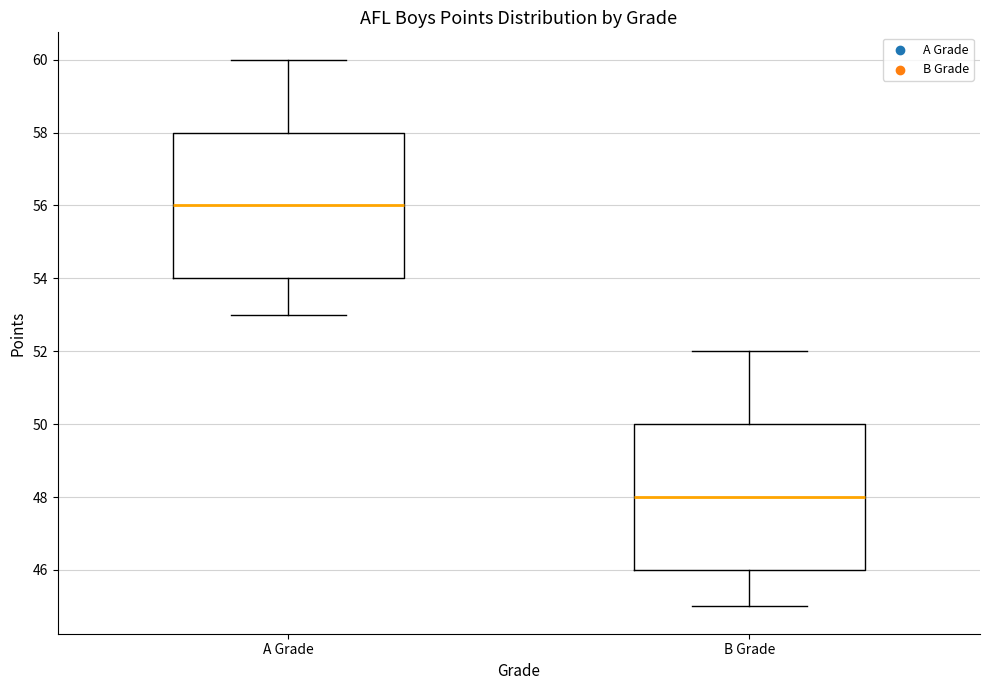

Reading left to right, transcribe this box plot: for each box, give where its median line is, the range the box spans, and where its two whiskers end, as read against the y-axis. The values are not printed on the chart, so give them approximately, as read against the axis.

A Grade: median 56, box 54 to 58, whiskers 53 to 60
B Grade: median 48, box 46 to 50, whiskers 45 to 52